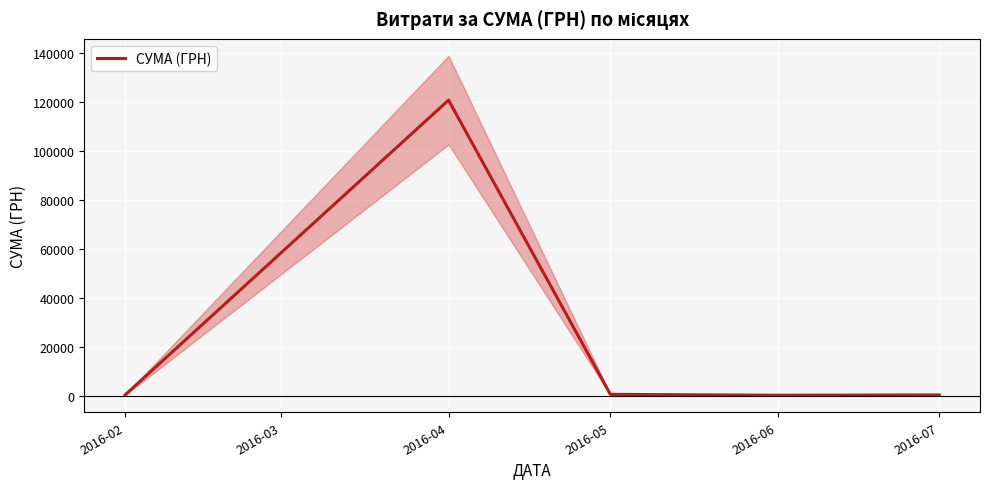

What is the maximum value for СУМА (ГРН)?

120715.2